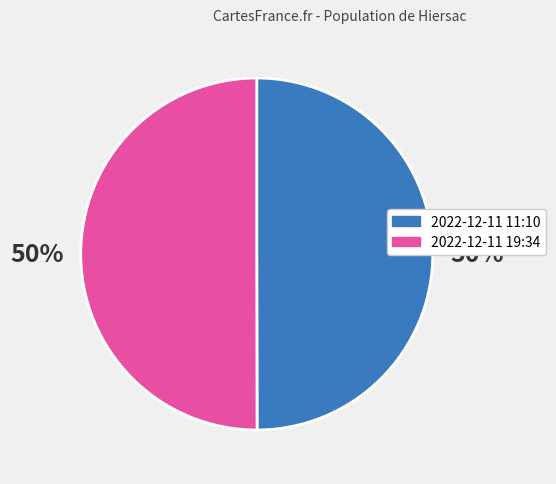

To the nearest percent, what is the average slice percentage?

50%